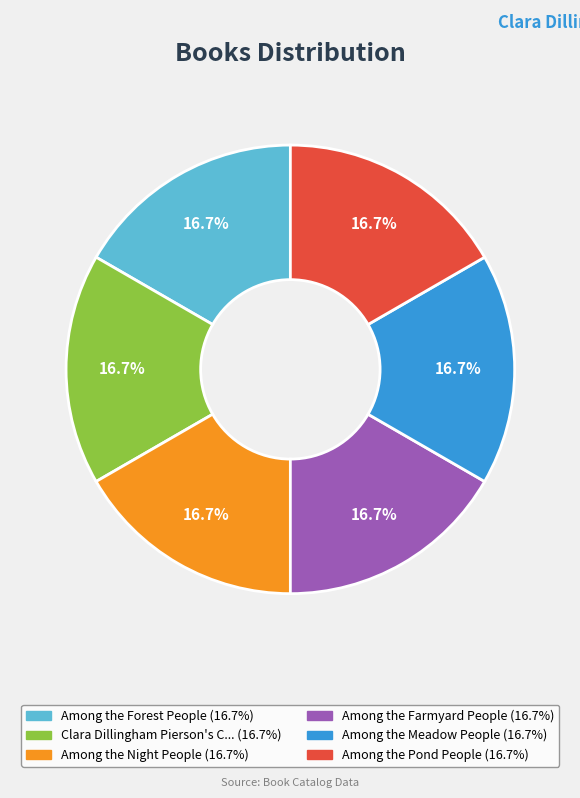

How many segments does this pie chart have?

6